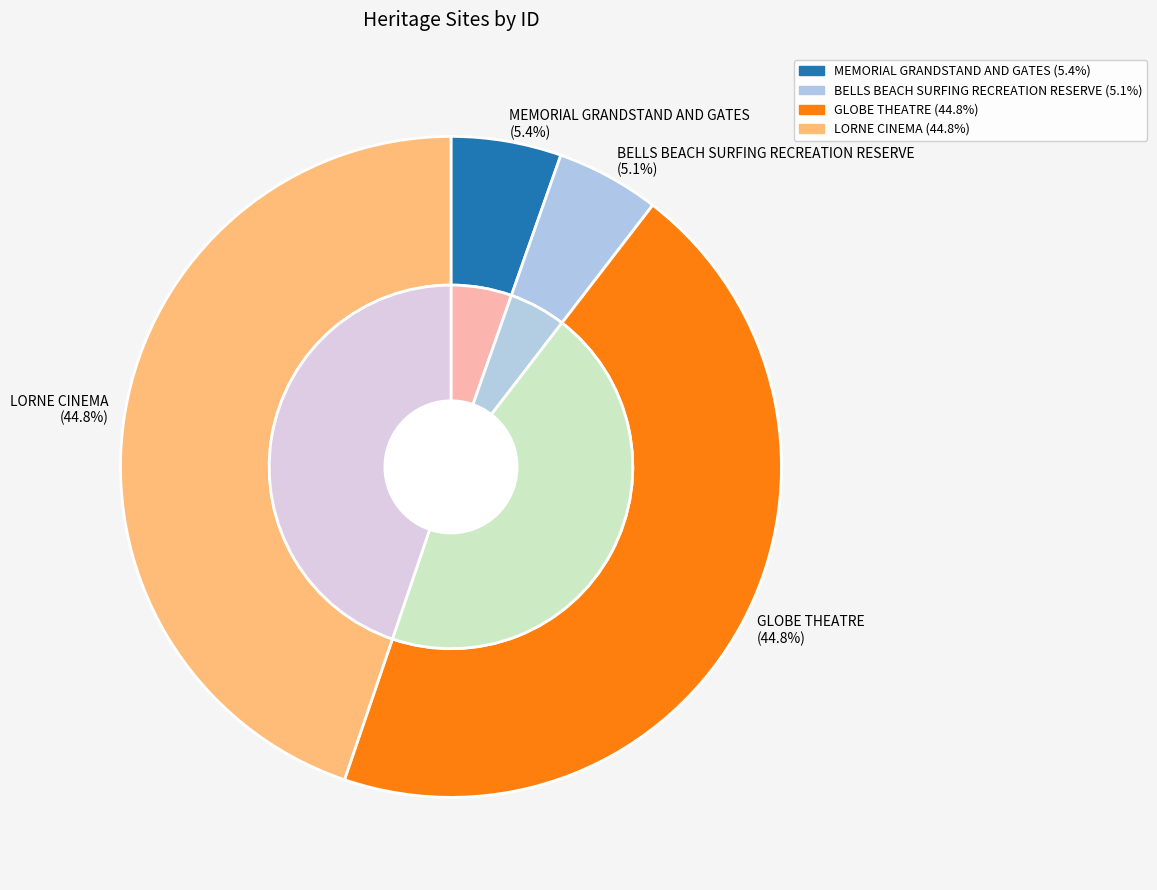

Is there any slice that represents more than half of the pie?

No